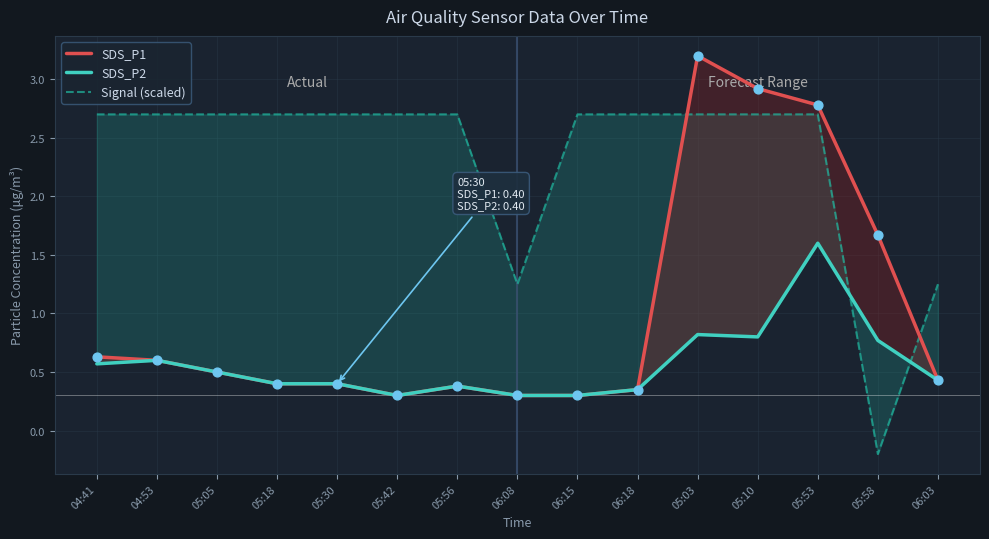

Which series contains the highest Y value?

SDS_P1